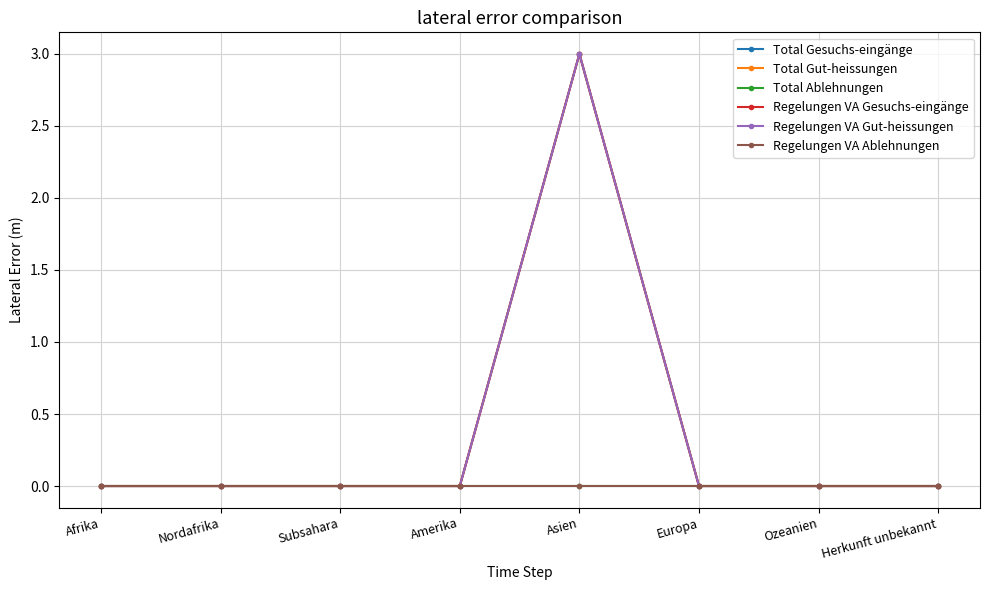

Is this an area chart (filled region under the line)?

No